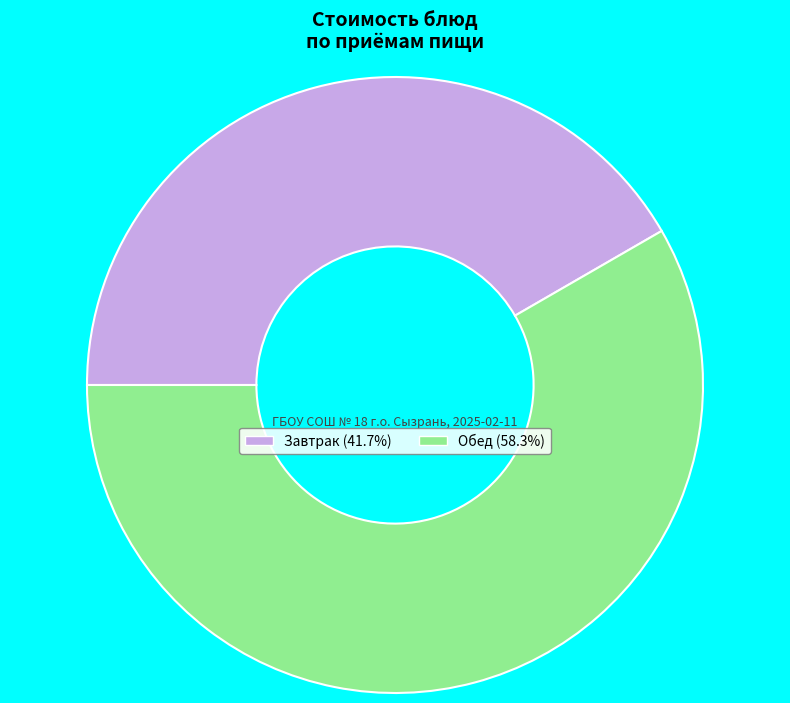

Is there a majority slice in this chart?

Yes